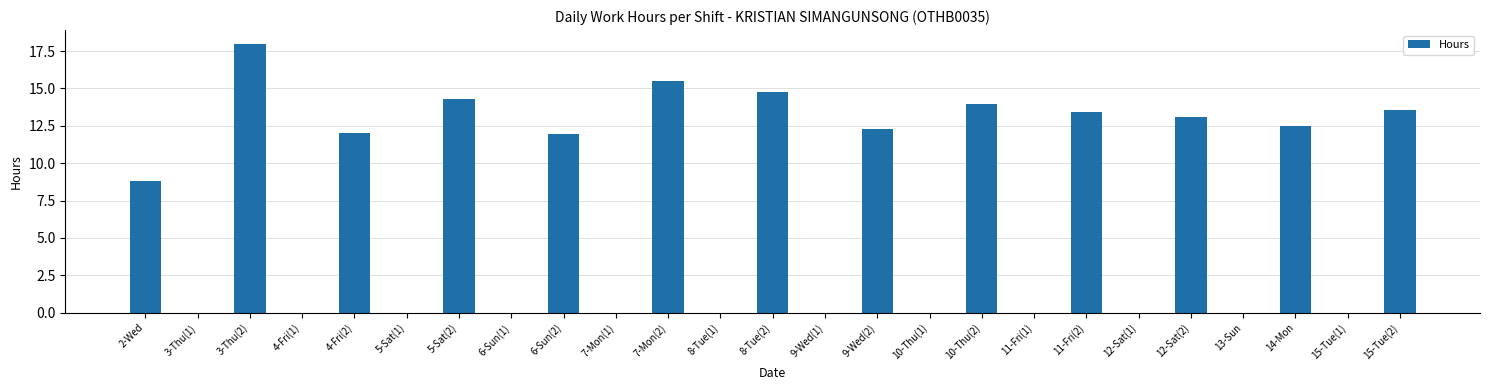

Reading right to left, list all the values displayed in this chart.

15-Tue(2)=13.6	15-Tue(1)=0.0	14-Mon=12.5	13-Sun=0.0	12-Sat(2)=13.1	12-Sat(1)=0.0	11-Fri(2)=13.4	11-Fri(1)=0.0	10-Thu(2)=14.0	10-Thu(1)=0.0	9-Wed(2)=12.3	9-Wed(1)=0.0	8-Tue(2)=14.7	8-Tue(1)=0.0	7-Mon(2)=15.5	7-Mon(1)=0.0	6-Sun(2)=12.0	6-Sun(1)=0.0	5-Sat(2)=14.3	5-Sat(1)=0.0	4-Fri(2)=12.0	4-Fri(1)=0.0	3-Thu(2)=18.0	3-Thu(1)=0.0	2-Wed=8.8